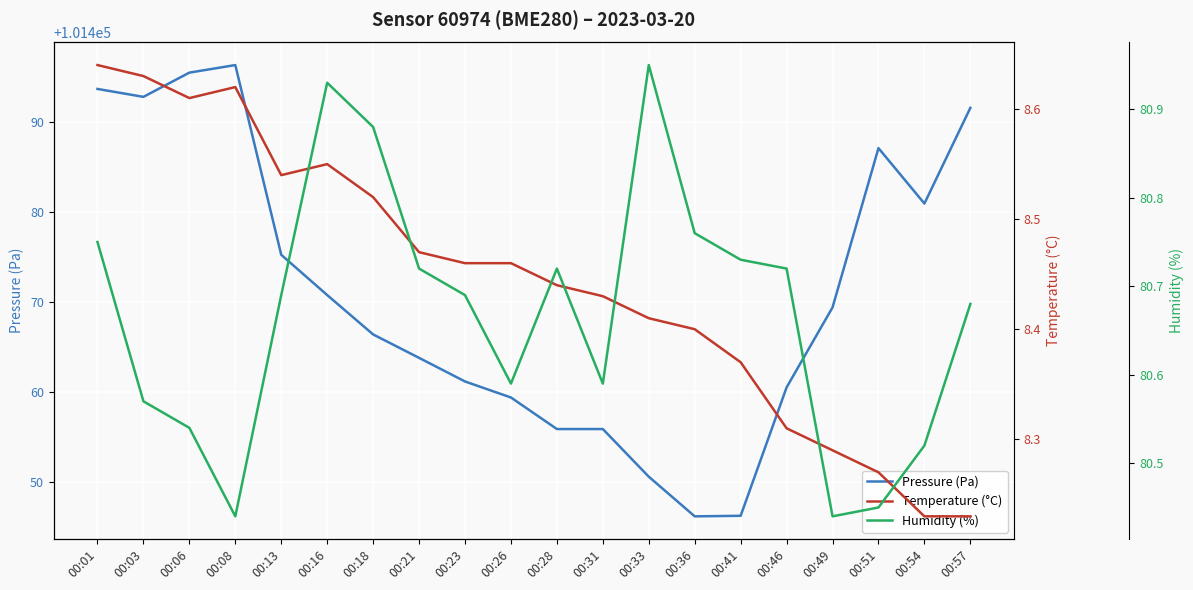

In Temperature (°C), how many points are higher than both neighbors (excluding endpoints)?

2